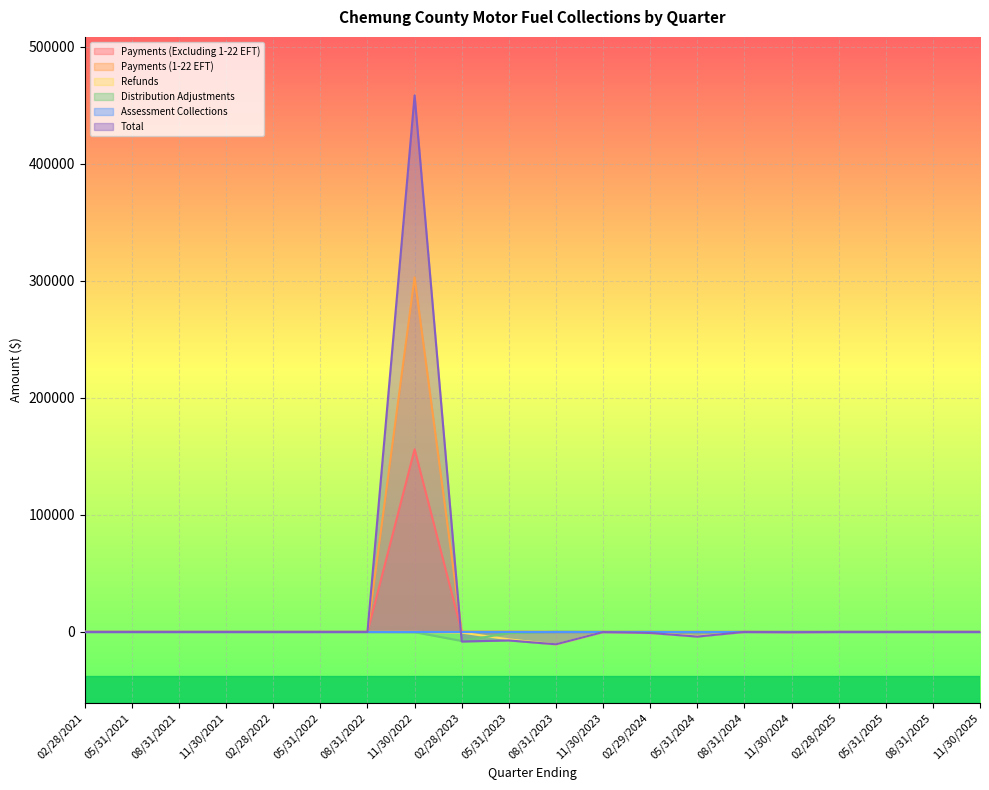

What is the difference between the Distribution Adjustments values at 11/30/2025 and 05/31/2023?

1064.1